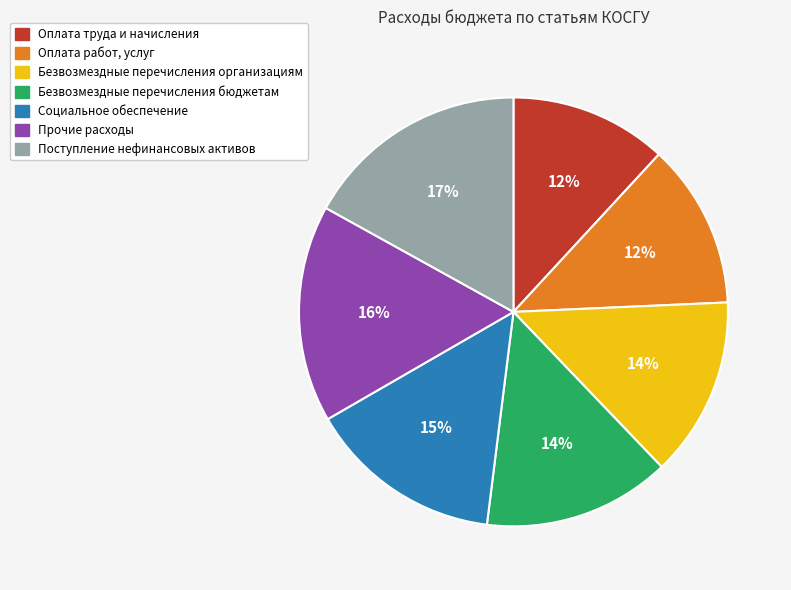

Do Прочие расходы and Поступление нефинансовых активов together represent more than half of the pie?

No